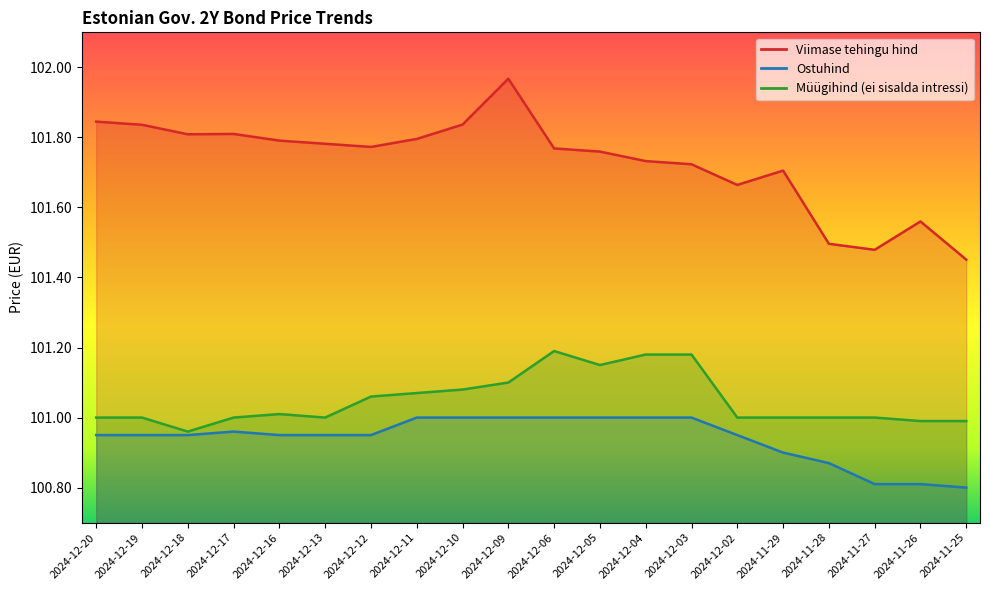

Reading left to right, list all the values displayed in this chart.

Viimase tehingu hind: 101.8	101.8	101.8	101.8	101.8	101.8	101.8	101.8	101.8	102.0	101.8	101.8	101.7	101.7	101.7	101.7	101.5	101.5	101.6	101.5
Ostuhind: 101.0	101.0	101.0	101.0	101.0	101.0	101.0	101.0	101.0	101.0	101.0	101.0	101.0	101.0	101.0	100.9	100.9	100.8	100.8	100.8
Müügihind (ei sisalda intressi): 101.0	101.0	101.0	101.0	101.0	101.0	101.1	101.1	101.1	101.1	101.2	101.2	101.2	101.2	101.0	101.0	101.0	101.0	101.0	101.0